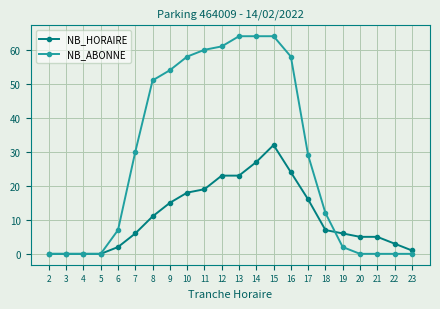

Which series has the largest total across all categories?

NB_ABONNE